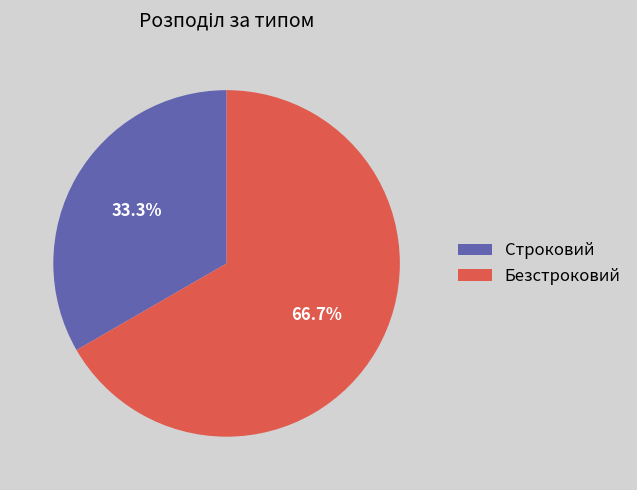

What is the ratio of the value at Безстроковий to the value at Строковий?

2.0